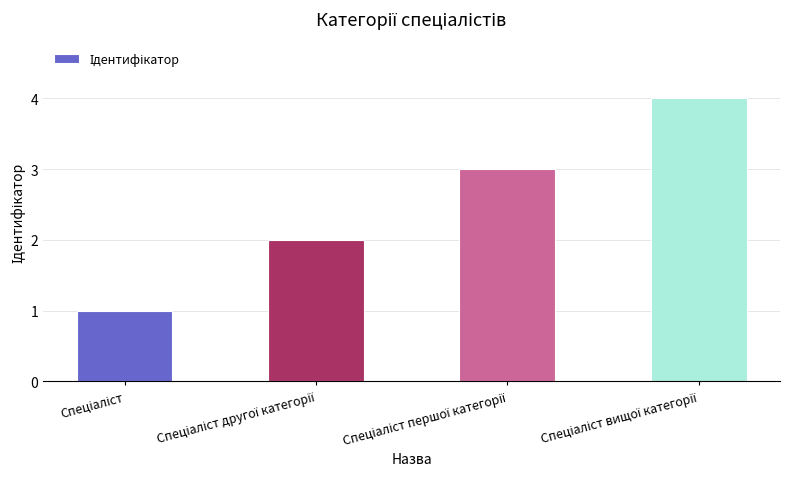

What is the sum of all values?

10